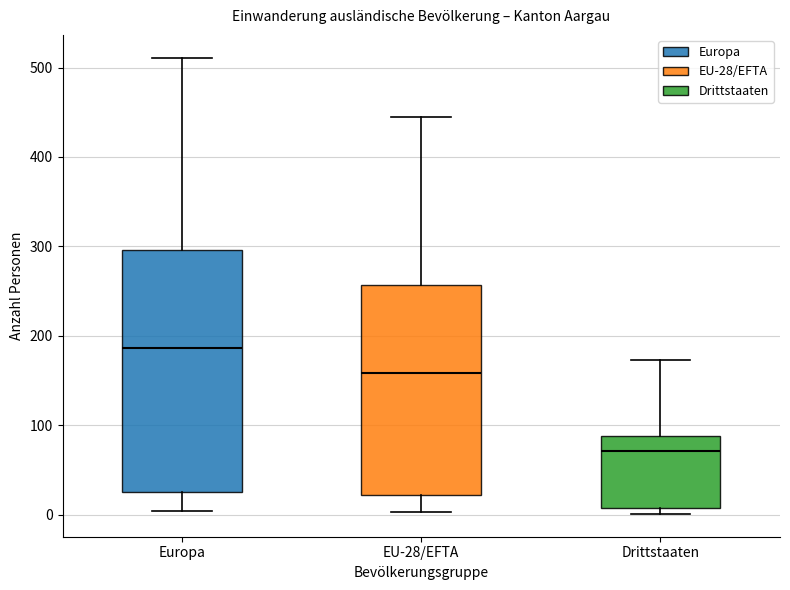

Where does the lower whisker of the box for EU-28/EFTA end on the y-axis? The values are not printed on the chart, so give them approximately, as read against the axis.

0